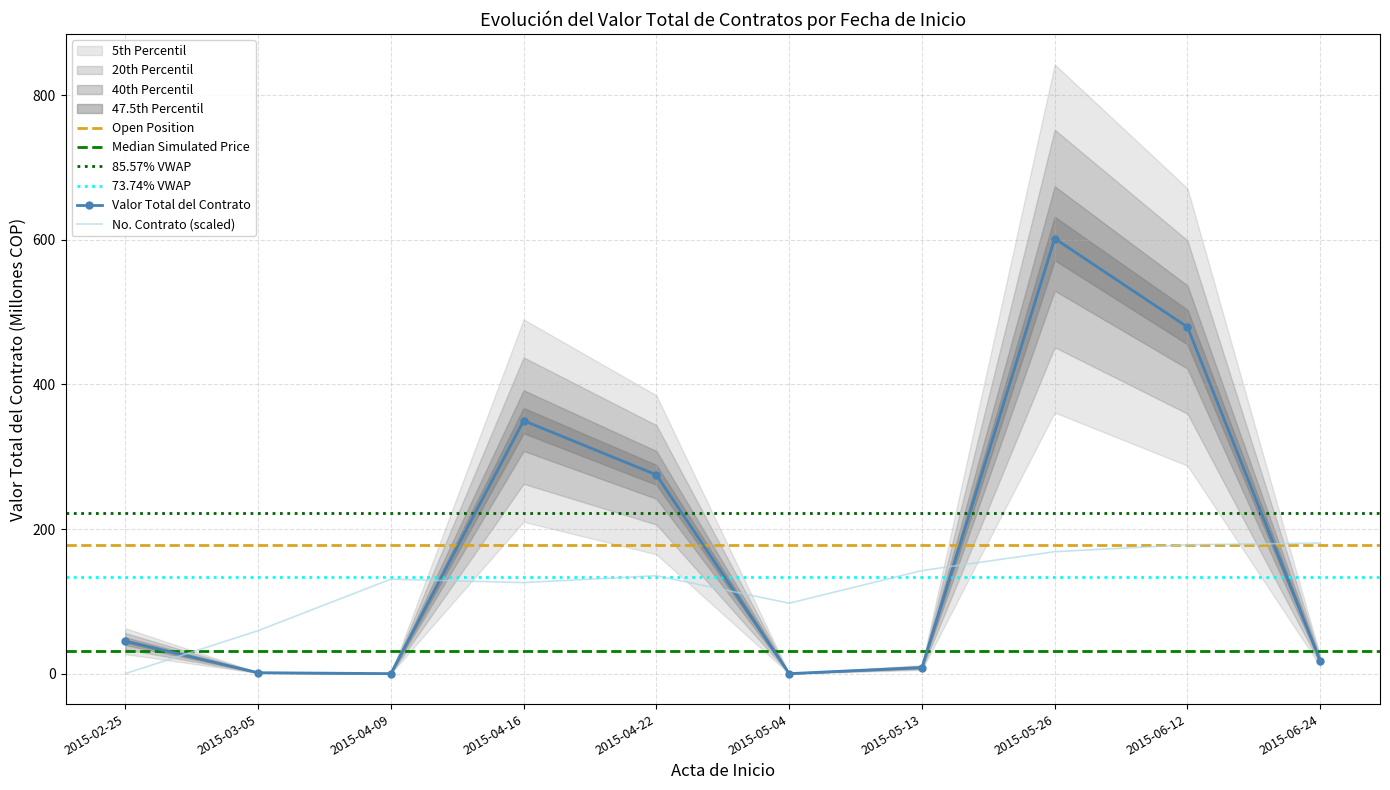

Rank the categories by value from lowest to highest.

2015-04-09, 2015-05-04, 2015-03-05, 2015-05-13, 2015-06-24, 2015-02-25, 2015-04-22, 2015-04-16, 2015-06-12, 2015-05-26